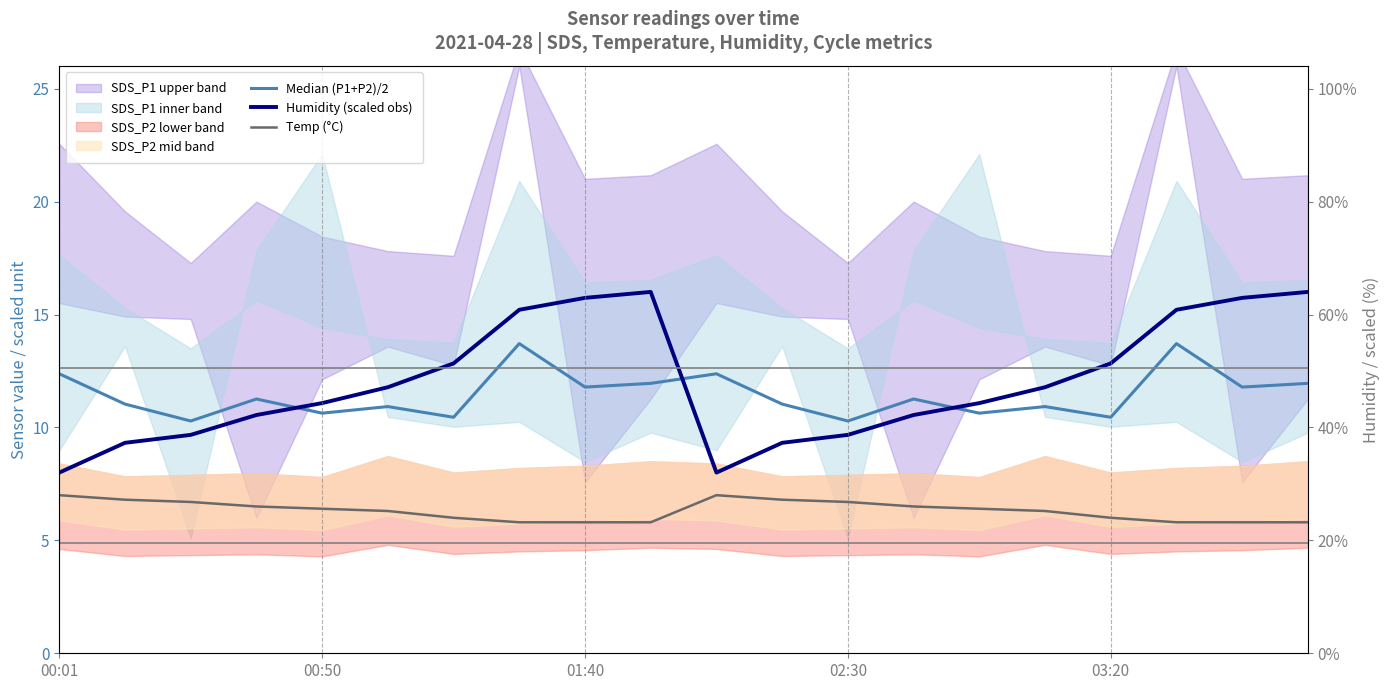

What is the smallest value displayed?

5.8